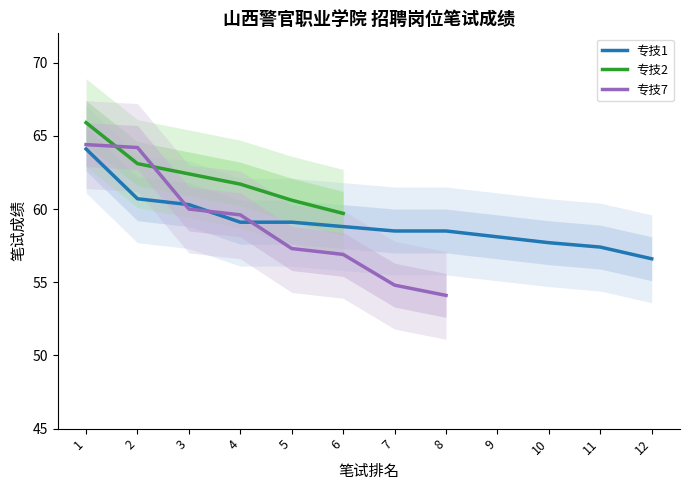

Which series changed the most between 4 and 10?

专技1